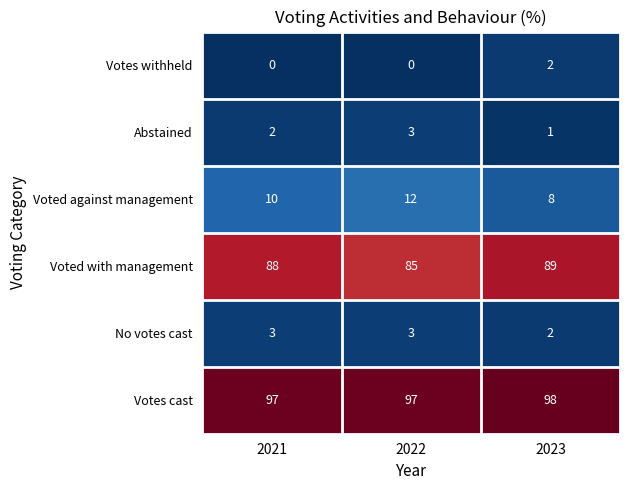

What is the highest value of the No votes cast series?

3